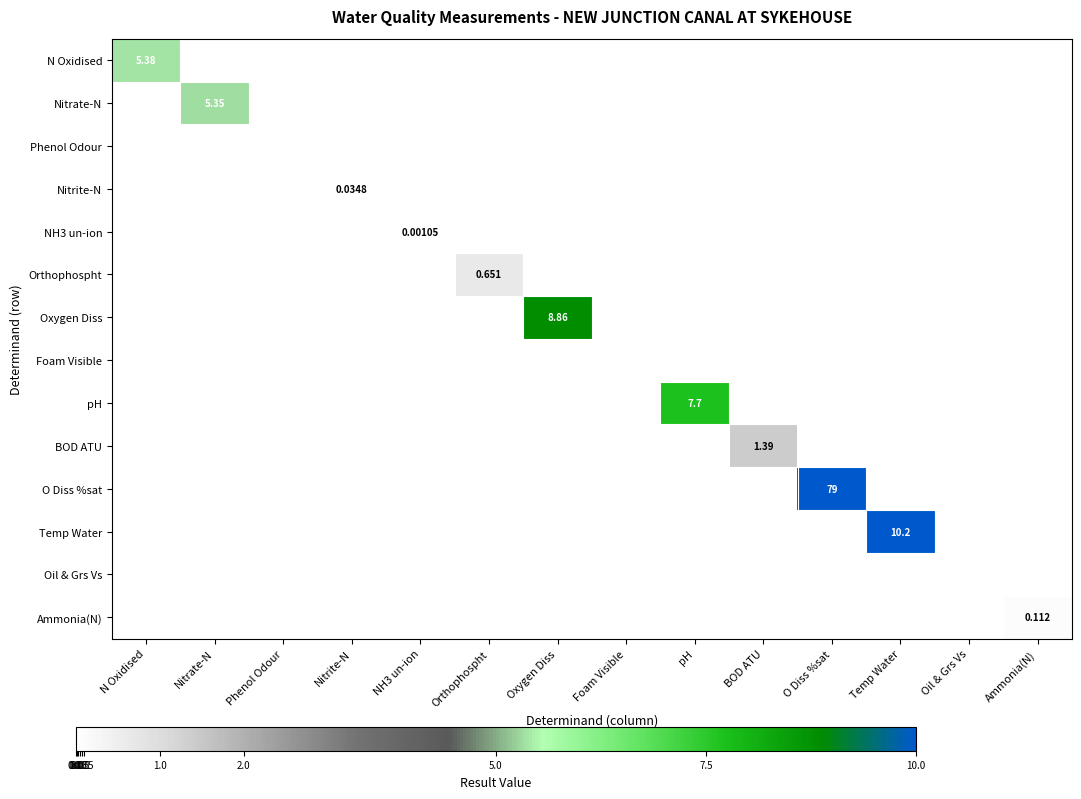

At which label does Nitrate-N reach its peak?

Nitrate-N